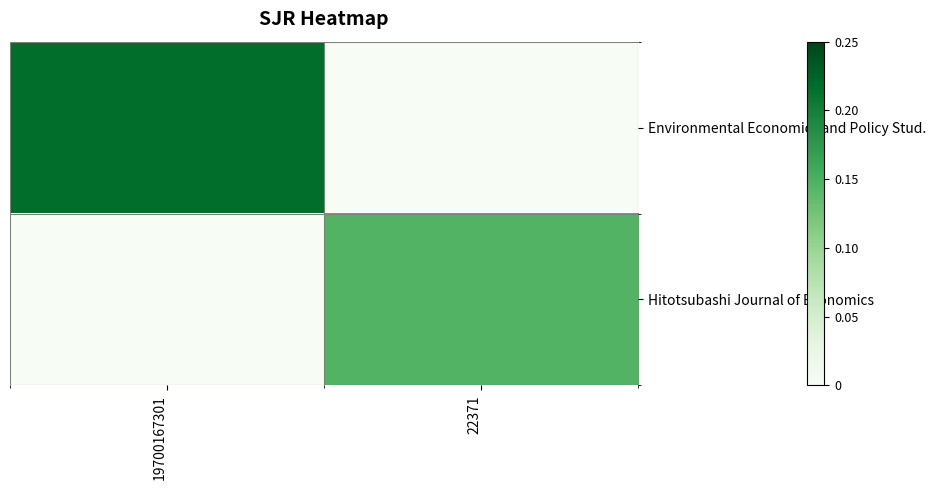

Which has a higher value, 22371 or 19700167301?

19700167301